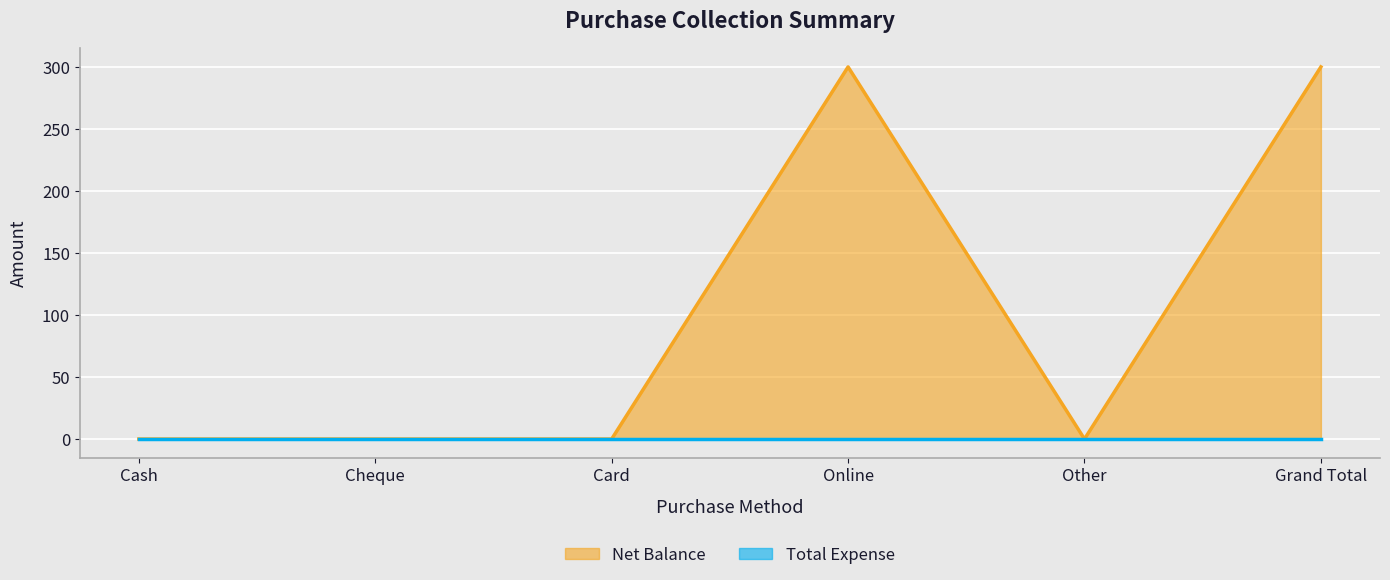

How many values are between 0 and 300?

6